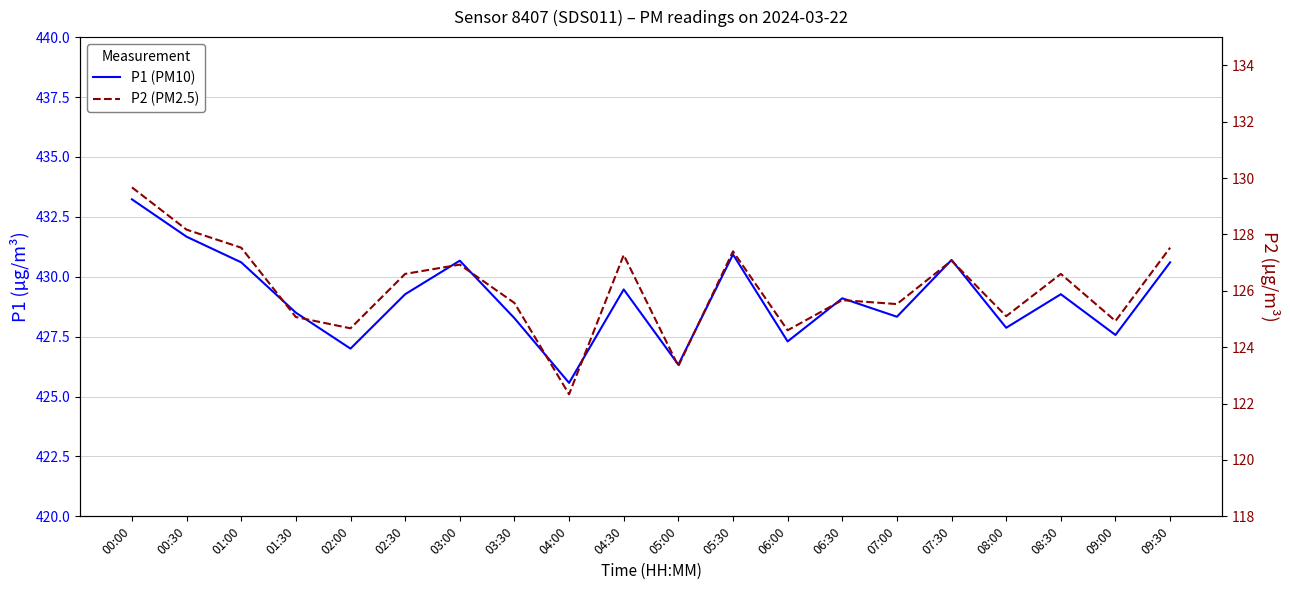

At which label is P1 closest to 429?

06:30